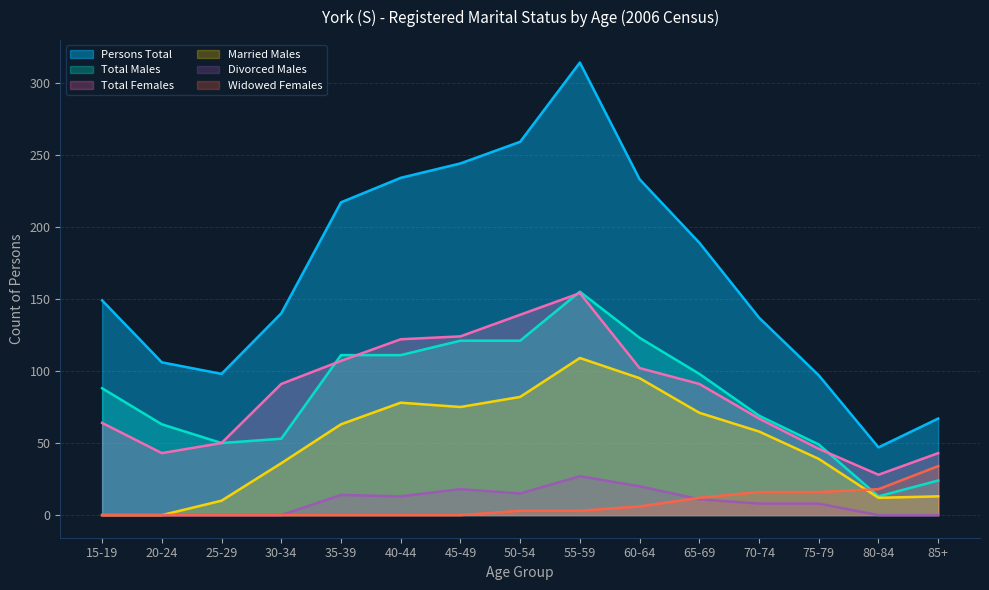

Where is the first local maximum for Persons Total?

55-59